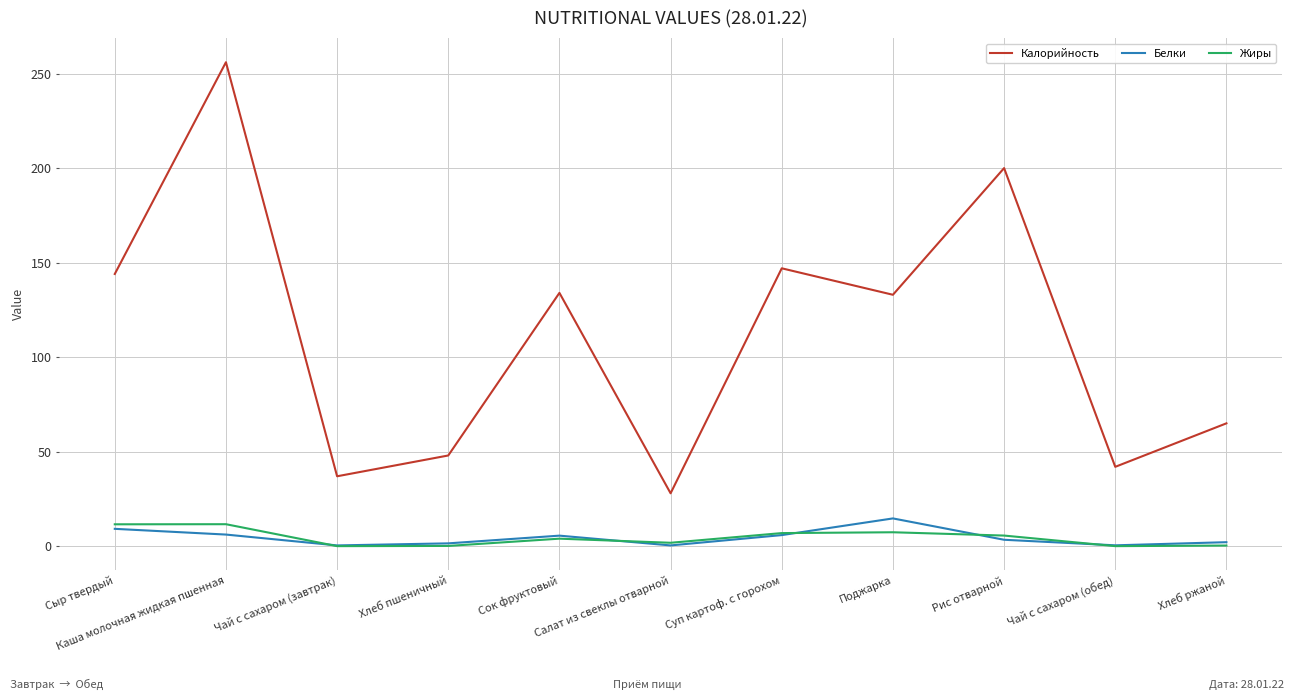

Which series has the largest range (max minus min)?

Калорийность